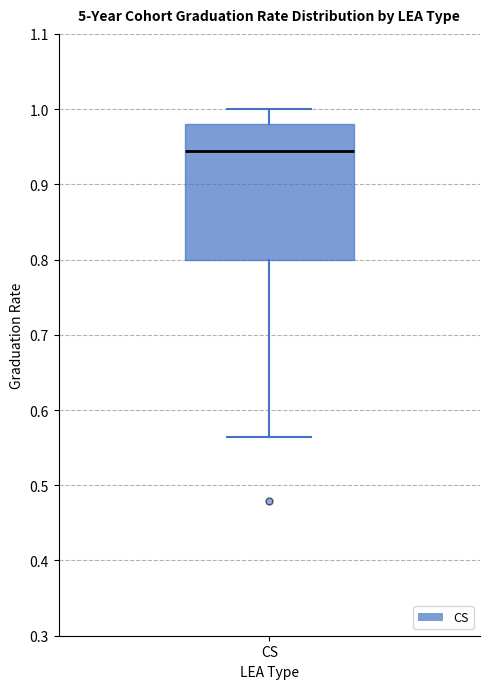

Transcribe this box plot: give where the median line is, the range the box spans, and where the two whiskers end, as read against the y-axis. The values are not printed on the chart, so give them approximately, as read against the axis.

median 0.94, box 0.80 to 0.98, whiskers 0.56 to 1.00